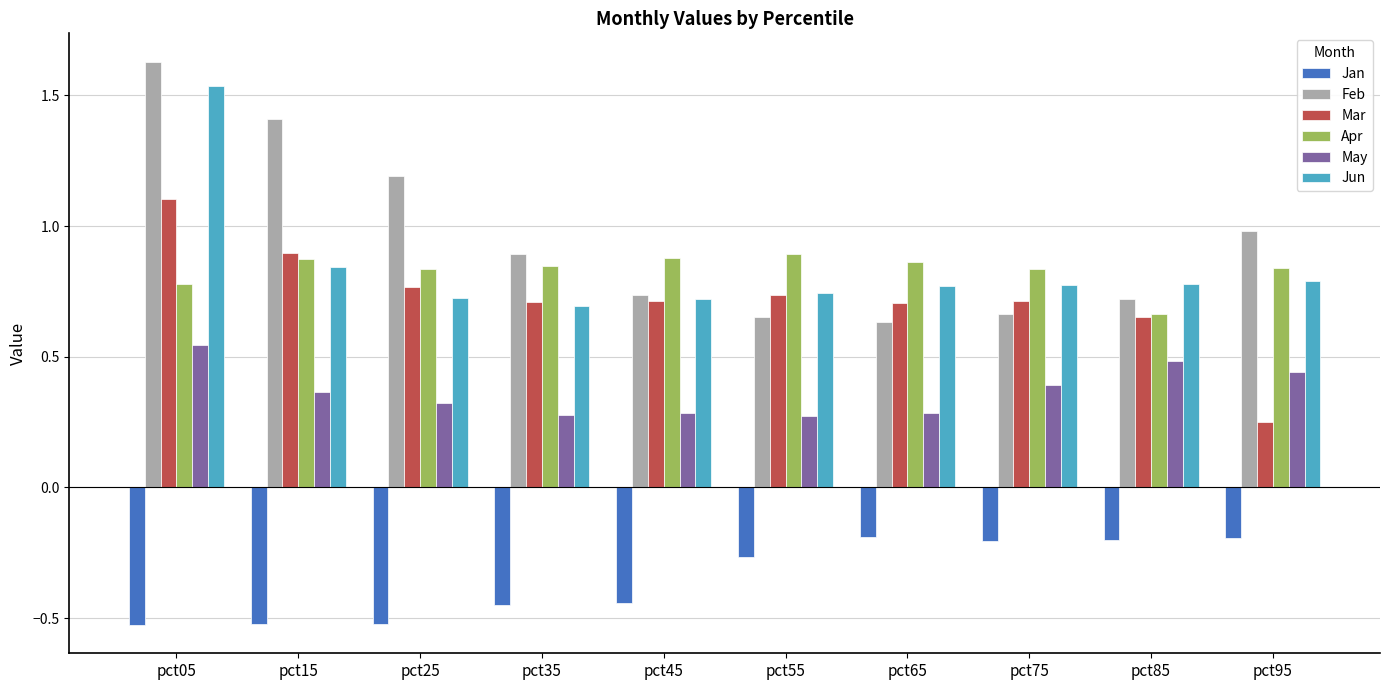

Which series changed the most between pct45 and pct95?

Mar